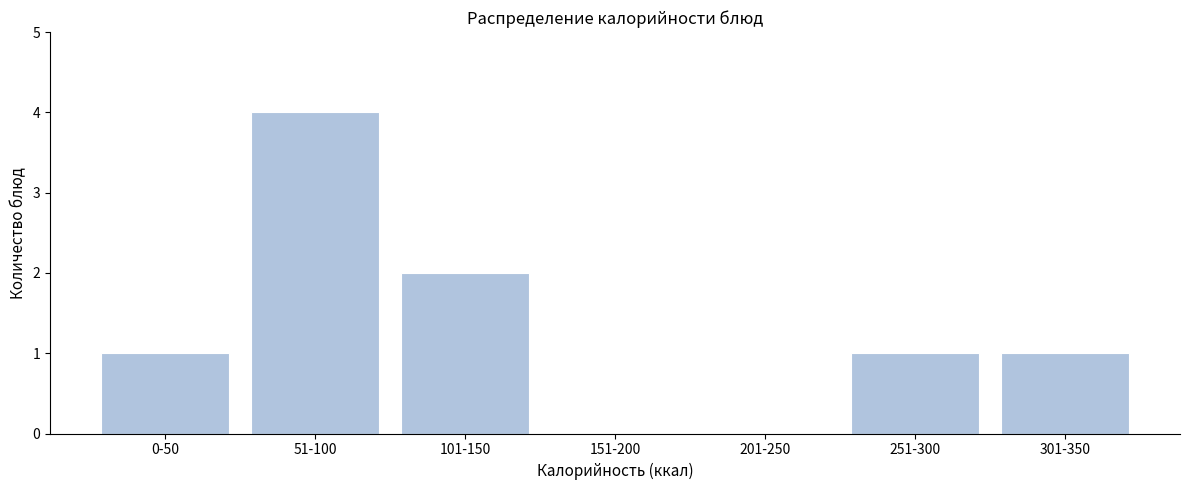

Reading left to right, transcribe all the data shown in this chart.

0-50=1	51-100=4	101-150=2	151-200=0	201-250=0	251-300=1	301-350=1